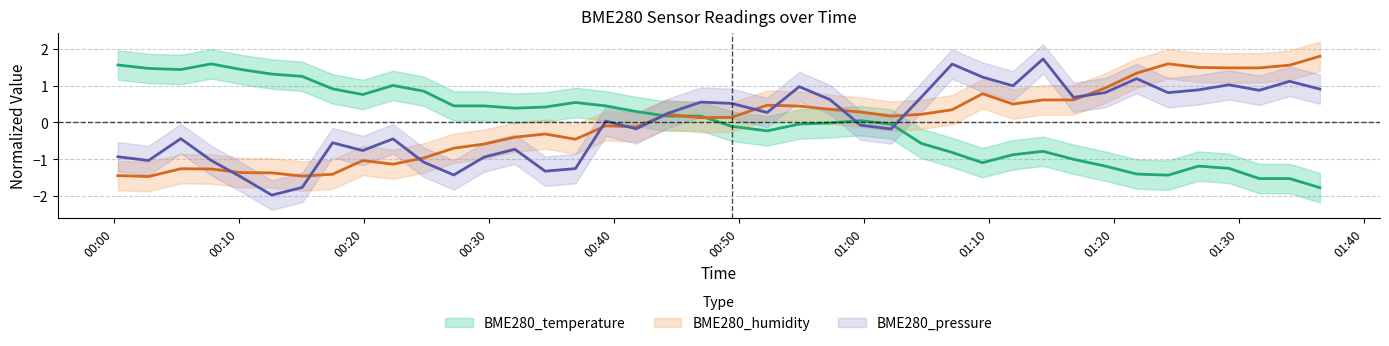

Read the BME280_humidity value at 2023/07/15 01:19:19.

0.9